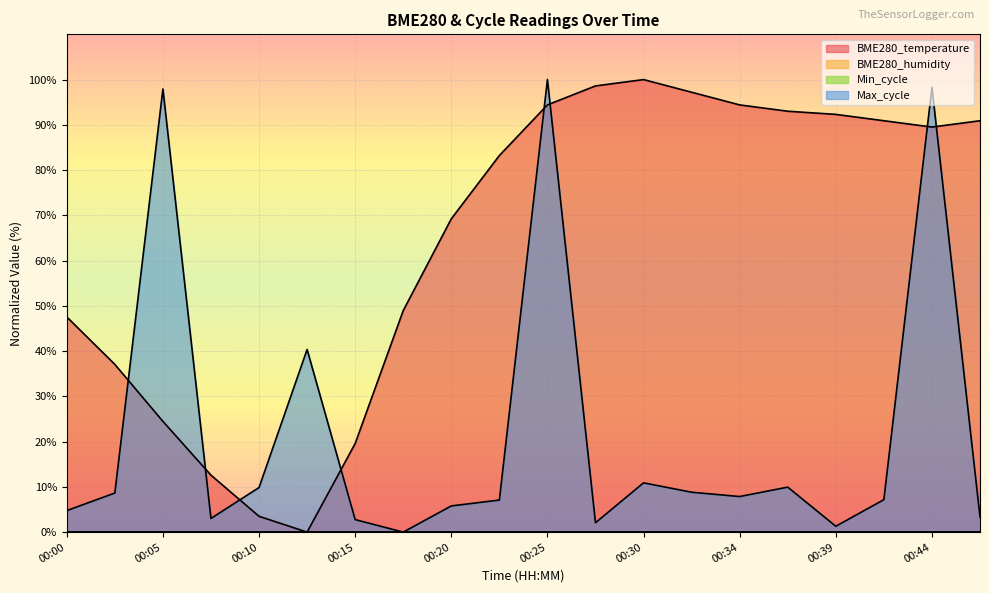

True or false: BME280_temperature and Max_cycle cross at least once.

True